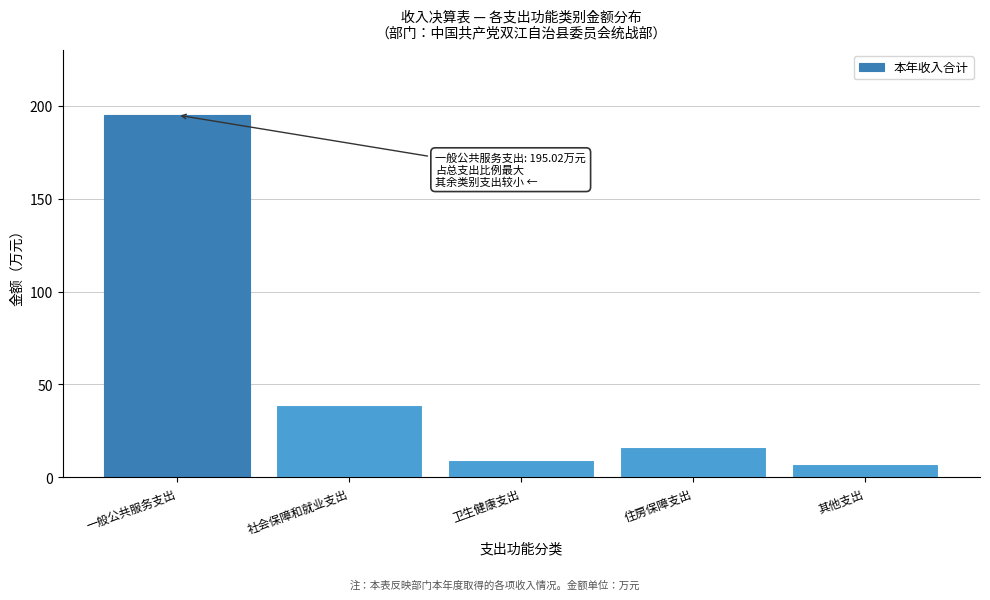

Reading left to right, transcribe all the data shown in this chart.

195.0	38.9	9.6	16.2	7.0